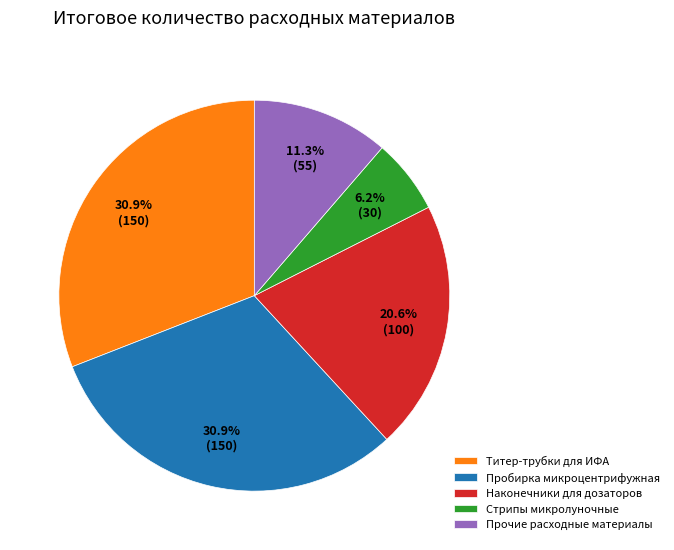

Which has a higher value, Стрипы микролуночные or Титер-трубки для ИФА?

Титер-трубки для ИФА